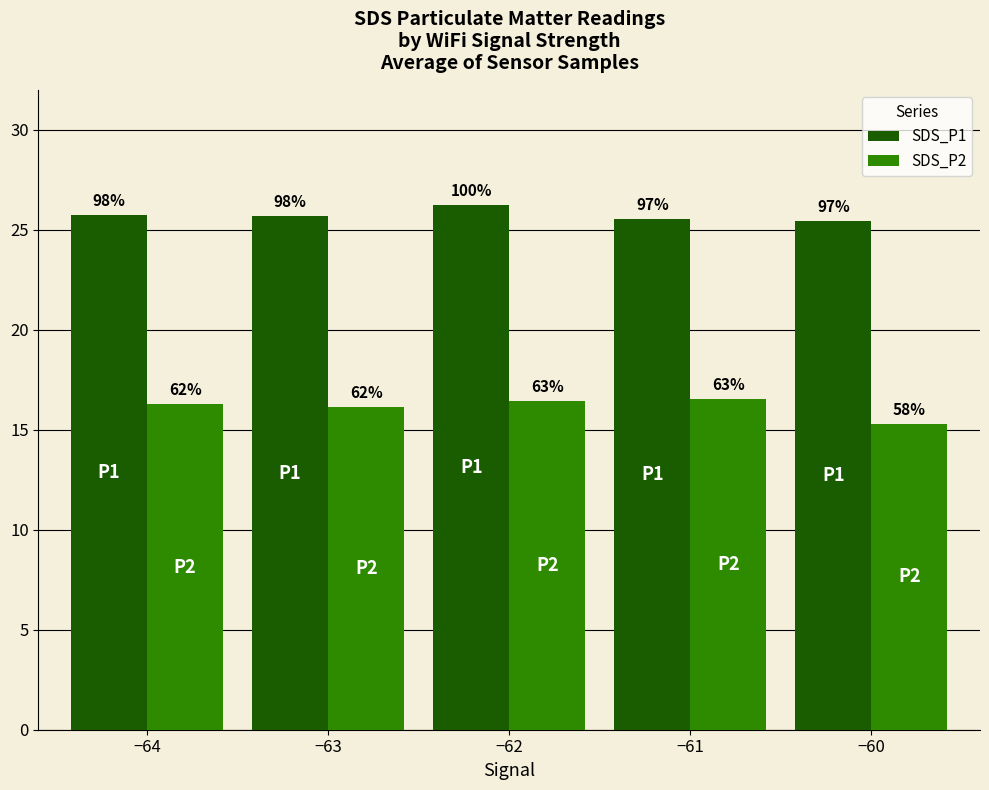

How many SDS_P2 values are between 16 and 17?

4